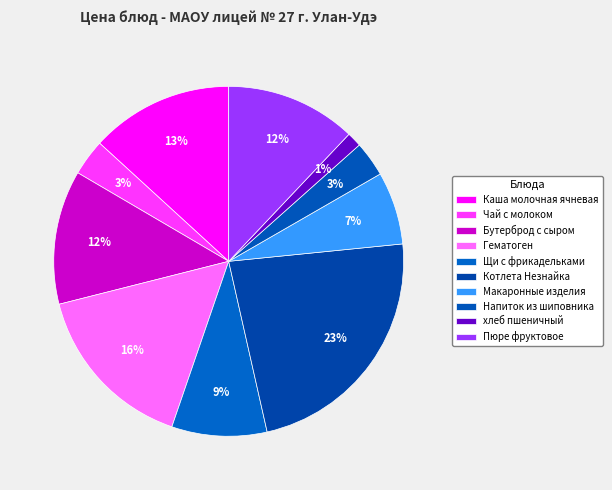

How much of the chart is everything except Щи с фрикадельками?

91.2%